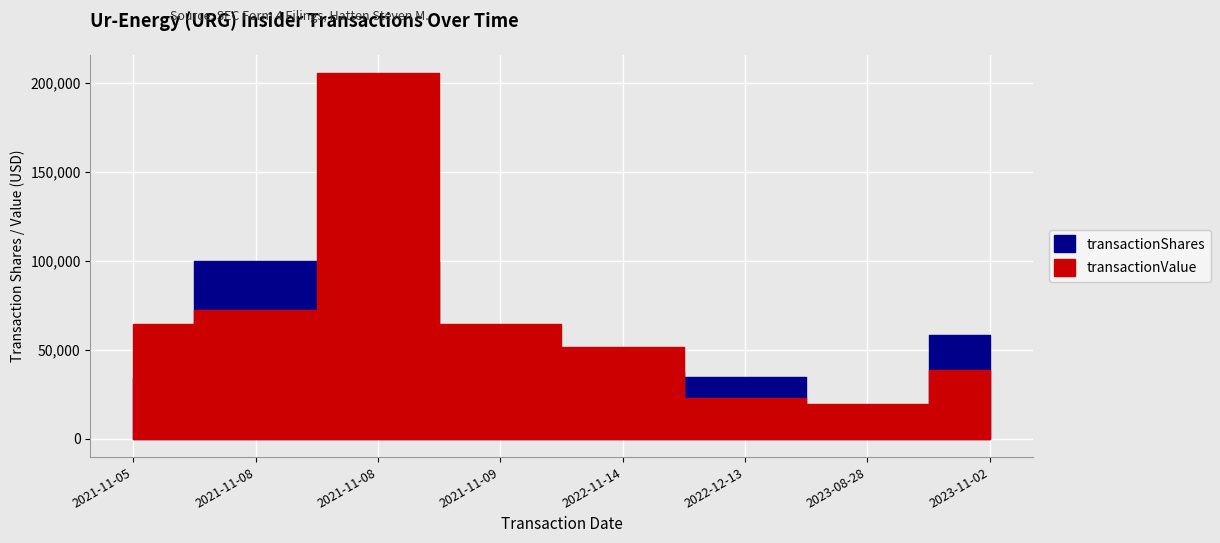

Does the chart display data point markers on the line(s)?

No